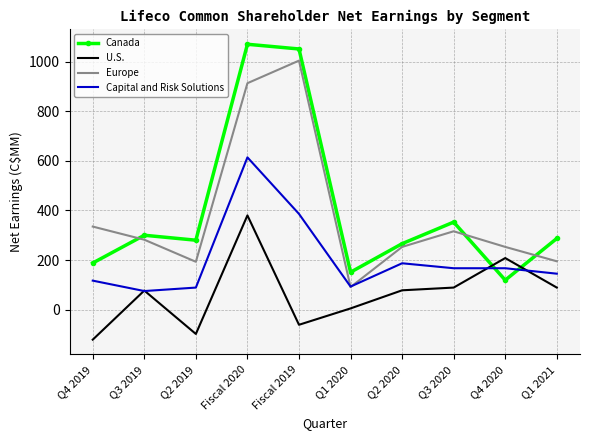

What is the spread (max minus min) of values at Q2 2020?

188